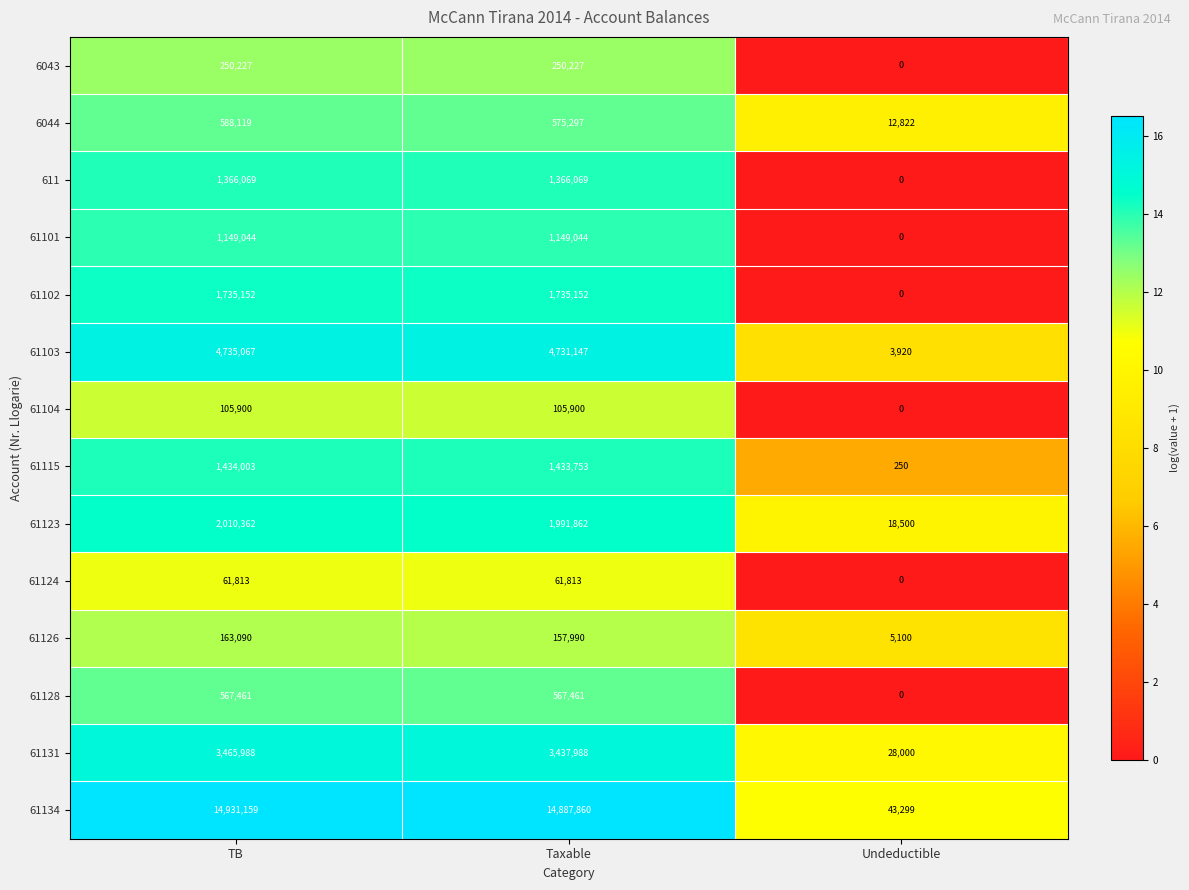

At which label does 6044 reach its minimum?

Undeductible